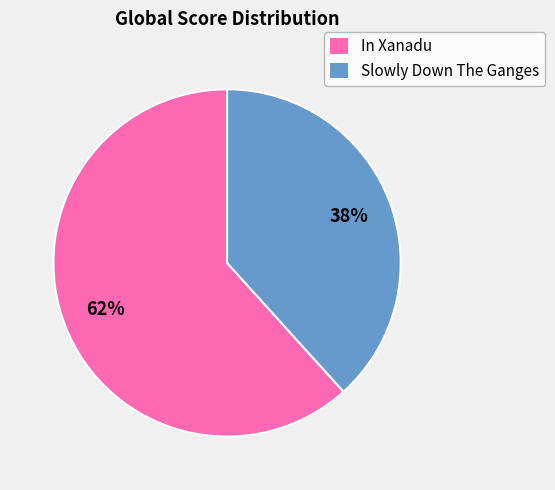

To the nearest percent, what percentage of the pie is In Xanadu?

62%